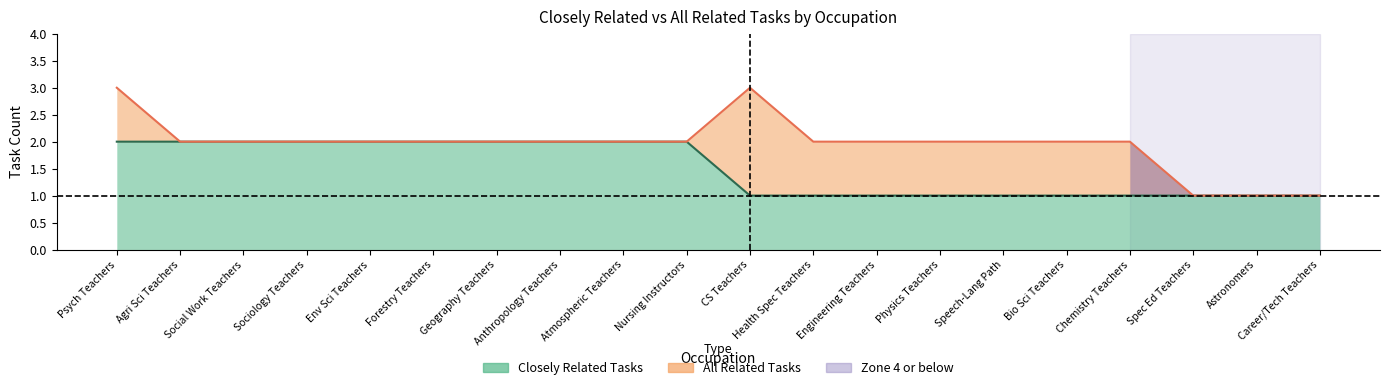

True or false: all_related and closely_related cross at least once.

False